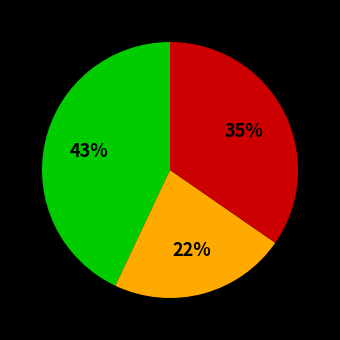

To the nearest percent, what is the average slice percentage?

33%